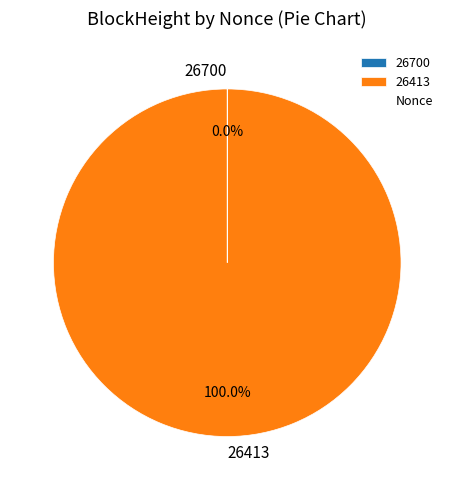

Which slice represents more than half of the pie?

26413